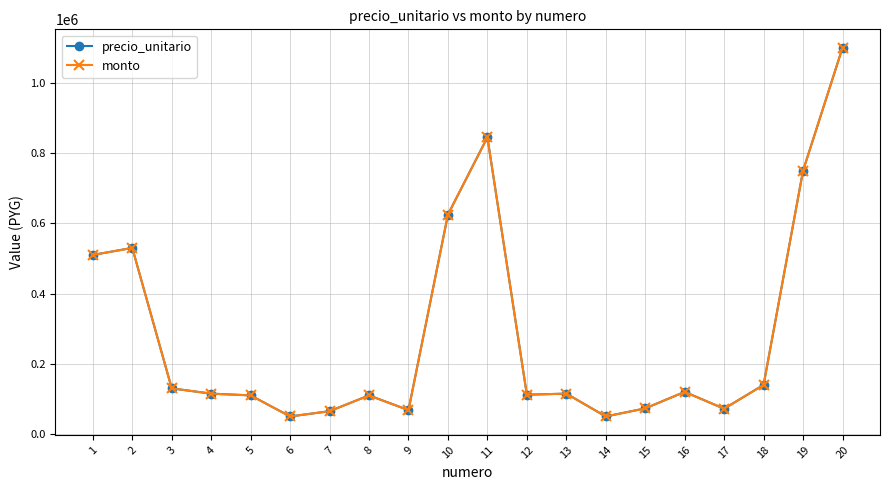

Does the chart have visible grid lines?

Yes